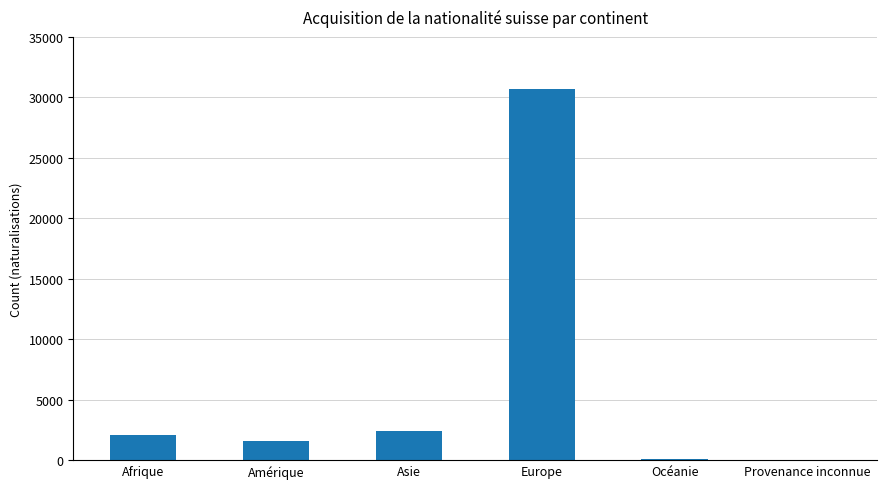

The chart shows a value of 1584 at Amérique. True or false?

True